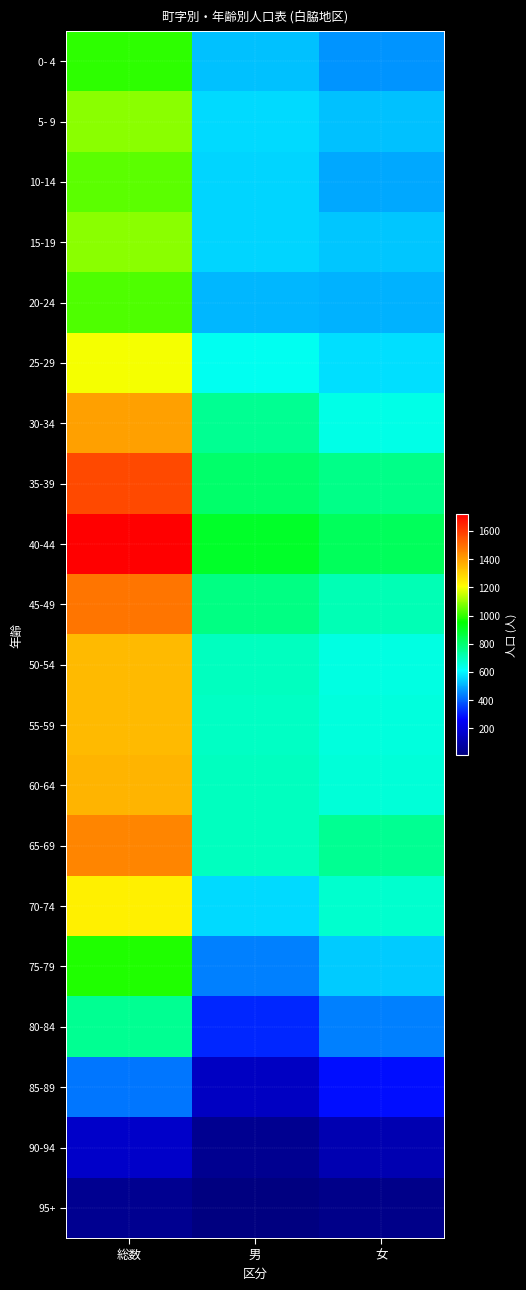

What is the spread (max minus min) of values at 総数?

1678